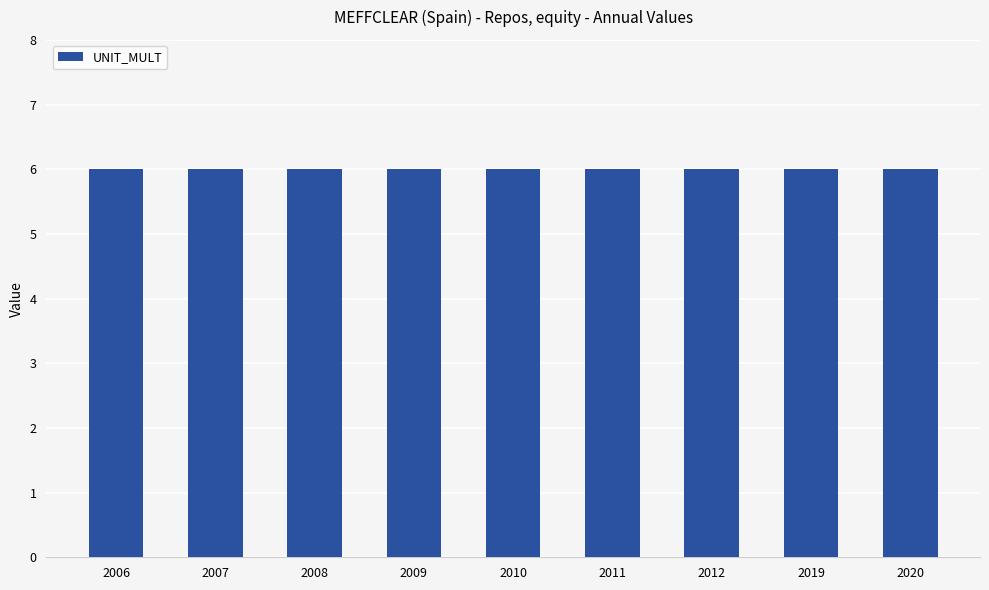

Rank the categories by UNIT_MULT value from lowest to highest.

2006, 2007, 2008, 2009, 2010, 2011, 2012, 2019, 2020